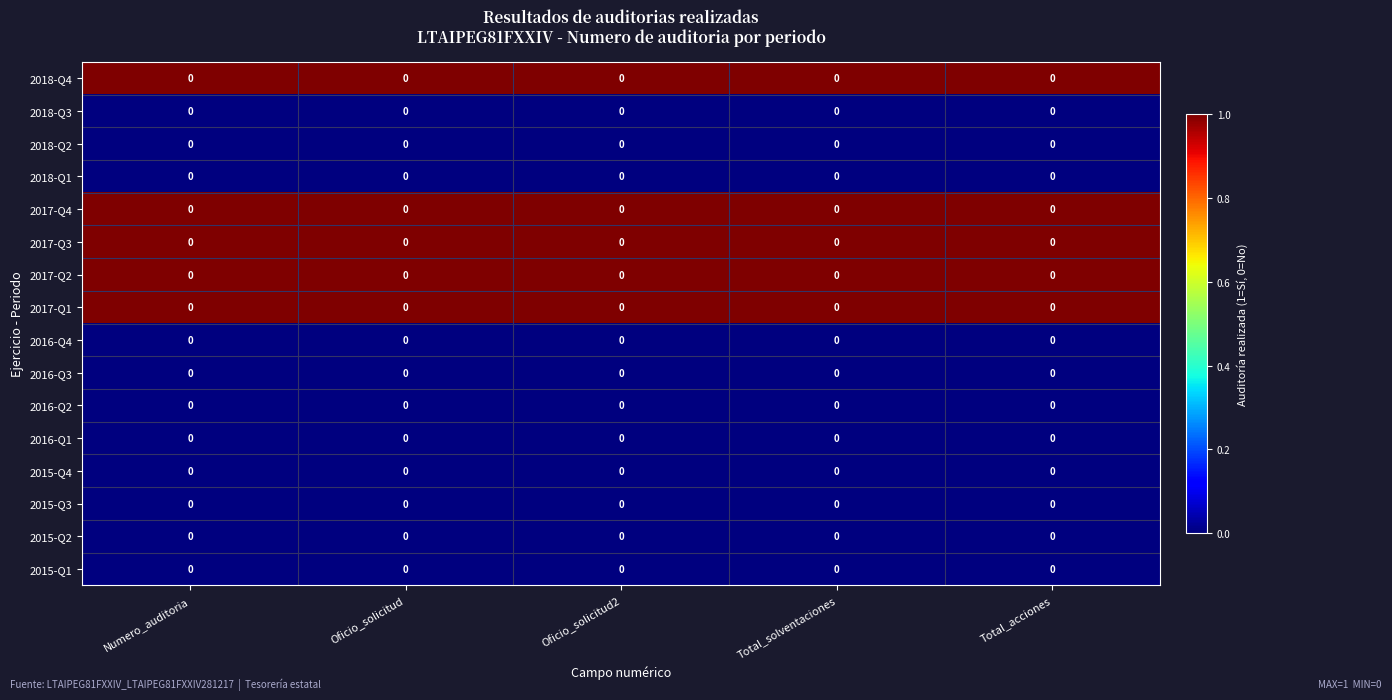

What is the sum of all 2018-Q4 values?

5